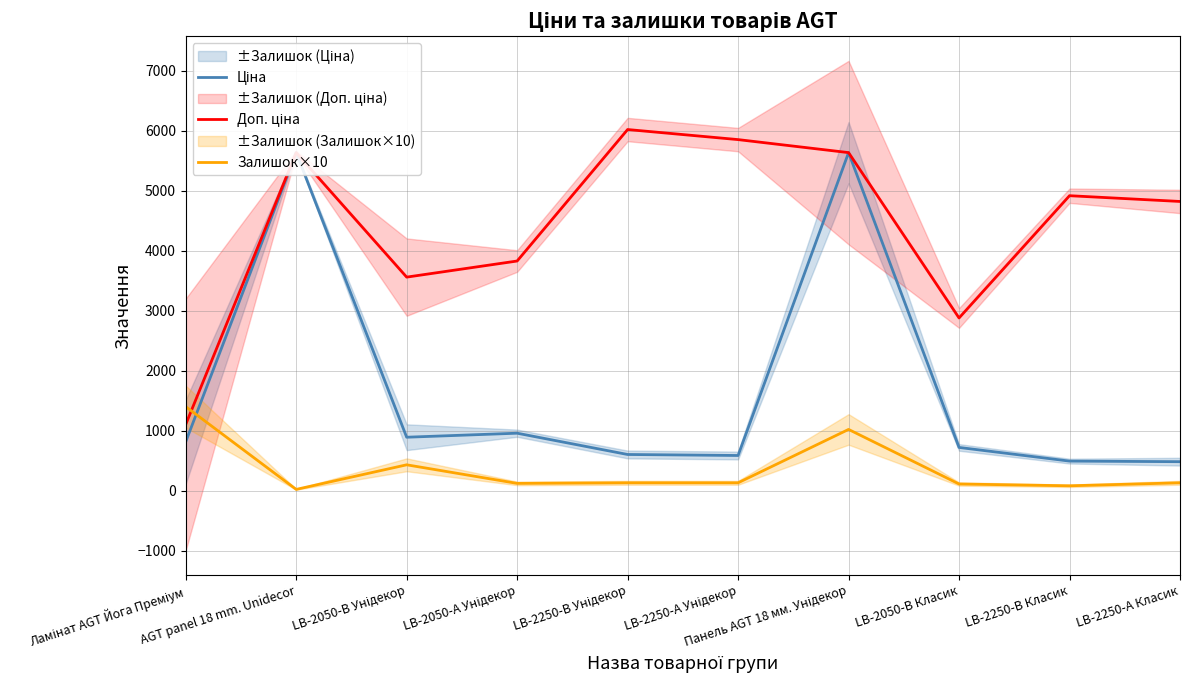

Does the chart have visible grid lines?

Yes